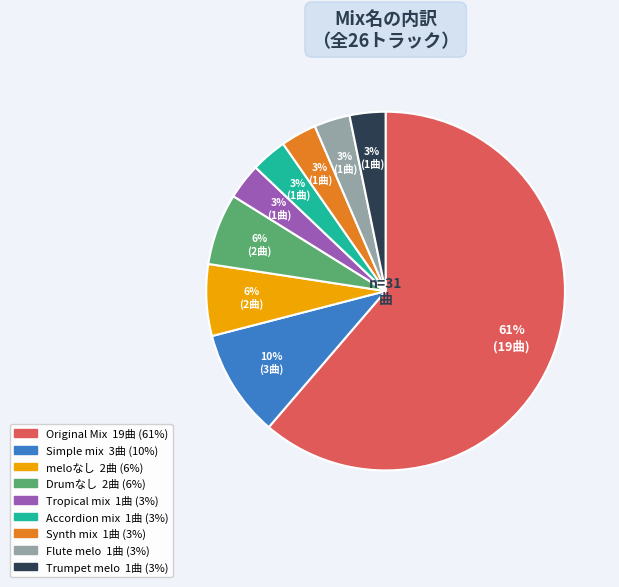

To the nearest percent, what is the average slice percentage?

11%